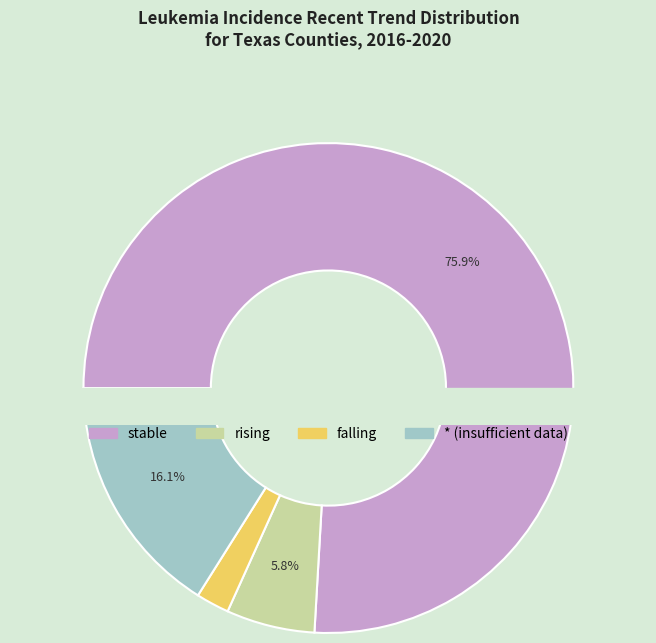

Is it true that stable is 65% of the pie?

False